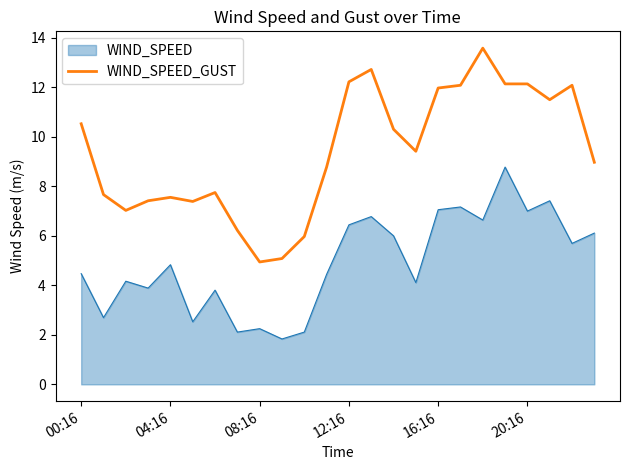

Rank the series by their maximum value, from lowest to highest.

WIND_SPEED, WIND_SPEED_GUST